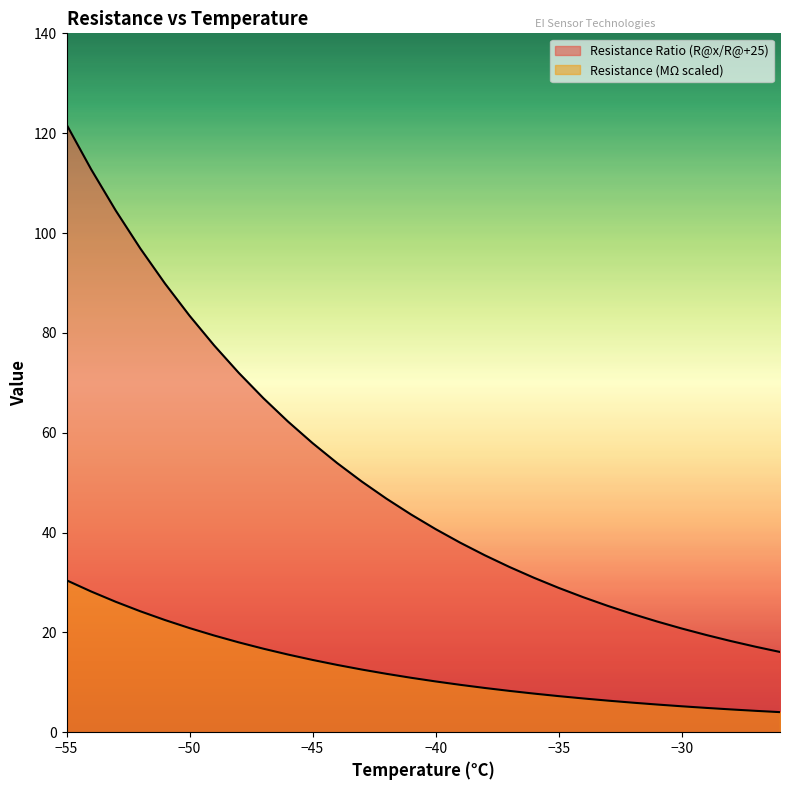

Is it true that Resistance (MΩ scaled) equals 8.3 at -37?

True